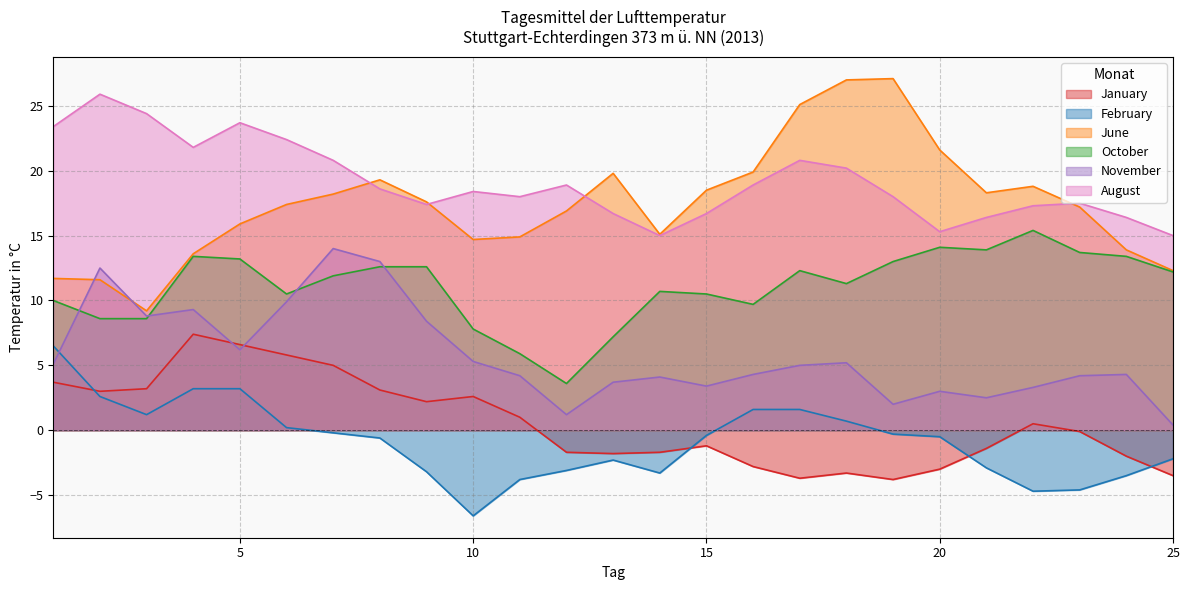

Which series has the largest range (max minus min)?

June